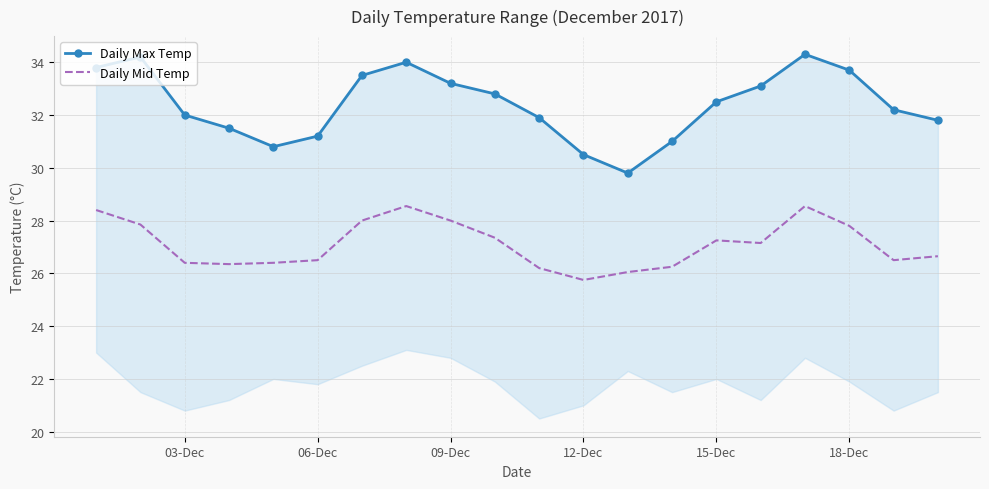

True or false: Daily Mid Temp and Daily Max Temp intersect in this chart.

False